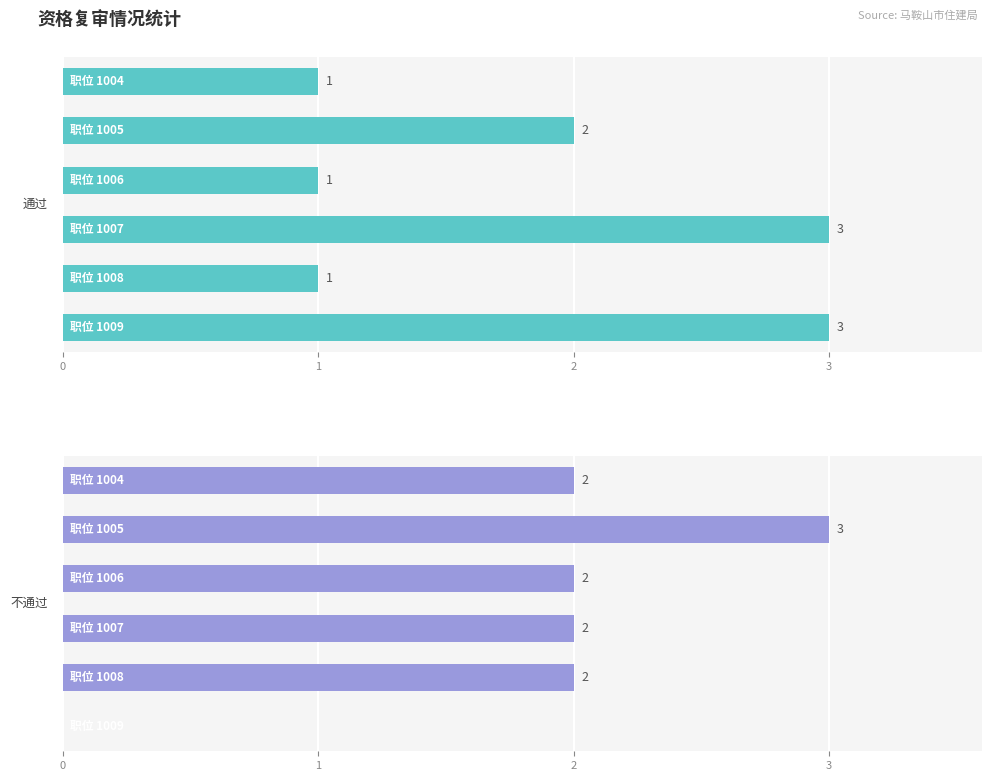

Reading right to left, list all the values displayed in this chart.

通过: 5=3	4=1	3=3	2=1	1=2	0=1
不通过: 5=0	4=2	3=2	2=2	1=3	0=2